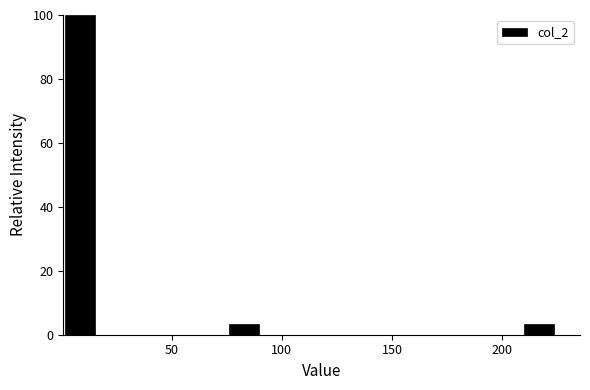

Around what value on the x-axis is the tallest bar? Give the approximate position of its centre, as read against the axis.

10